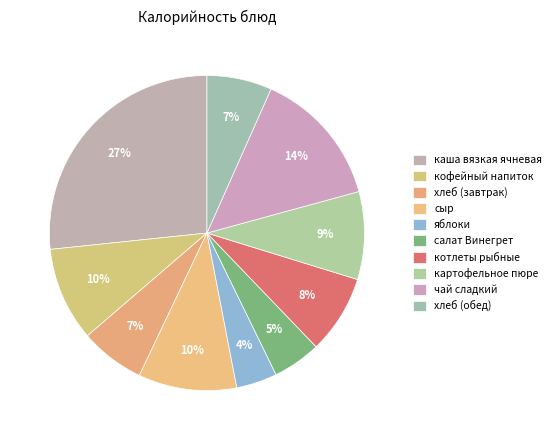

Is it true that чай сладкий is 14% of the pie?

True